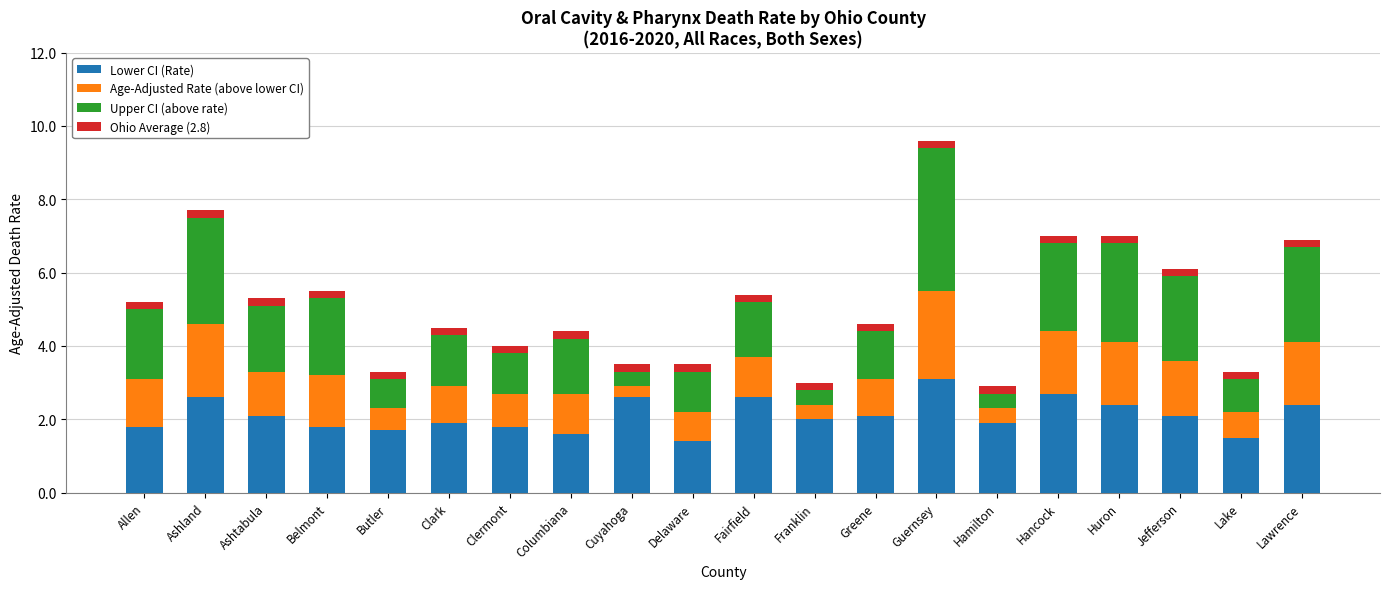

What is the maximum value for Lower CI (Rate)?

3.1